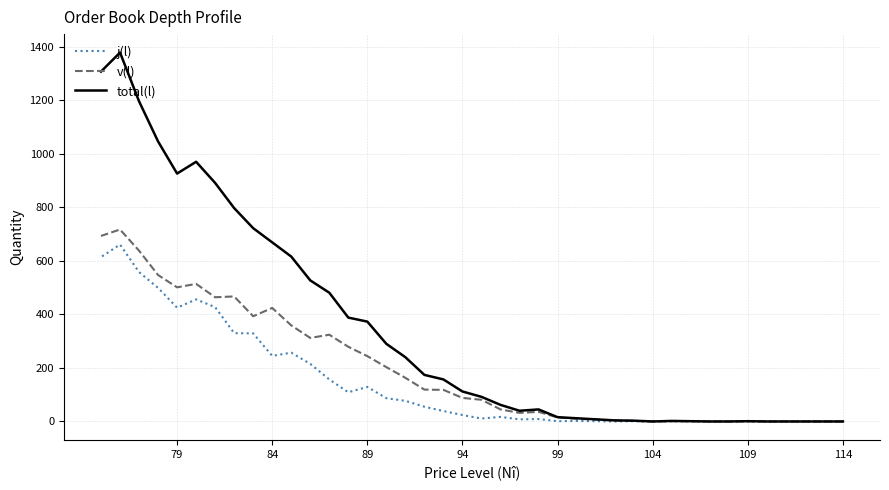

Rank the series by their average value, from lowest to highest.

j(l), v(l), total(l)